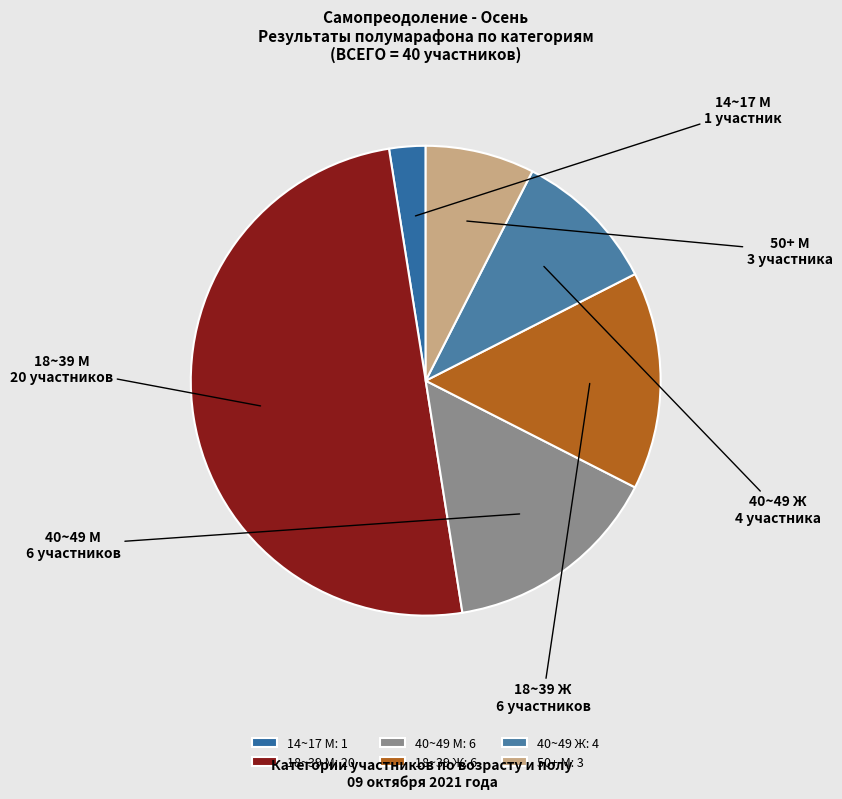

Does 18~39 Ж represent more than half of the total?

No